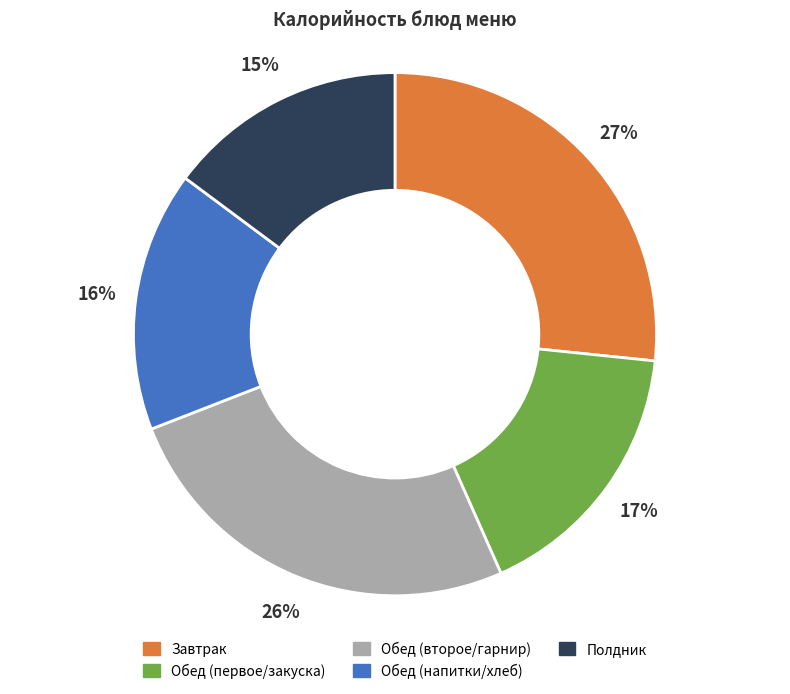

Does any single category account for the majority?

No